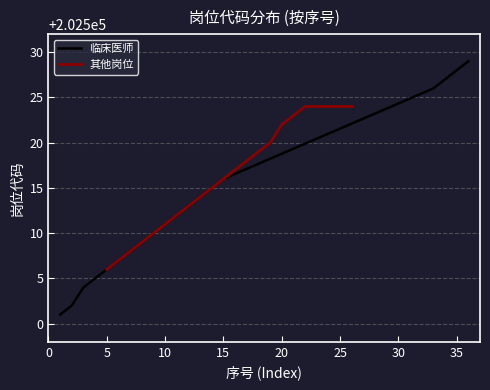

Which series ends up on top after the final intersection of 临床医师 and 其他岗位?

临床医师